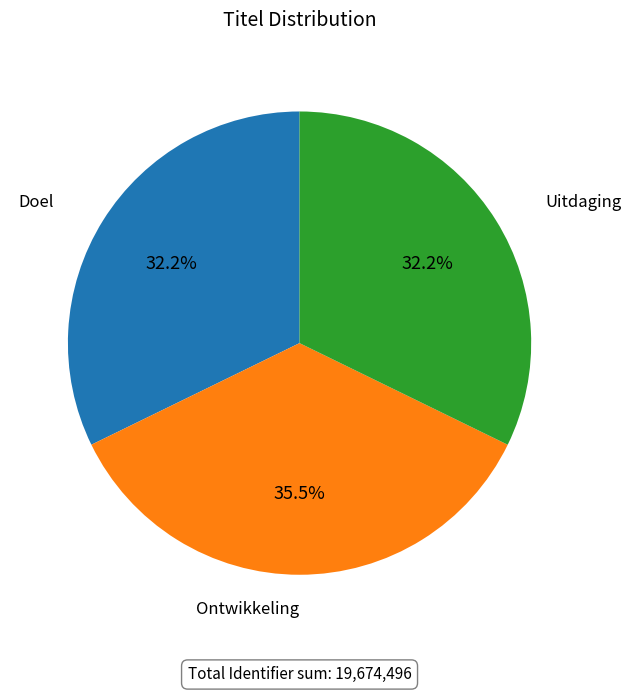

What is the ratio of the value at Doel to the value at Ontwikkeling?

0.9